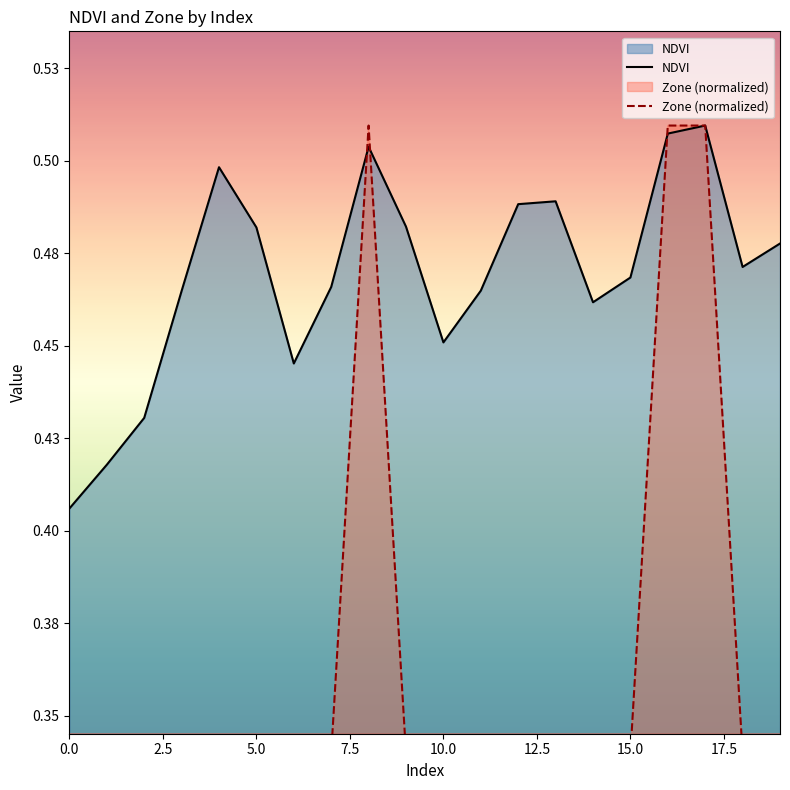

What are all the series names shown in the legend?

NDVI, Zone (normalized)